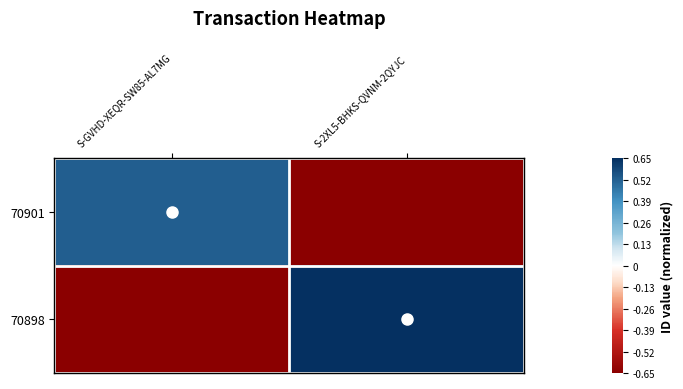

Reading left to right, list all the values displayed in this chart.

70901: S-GVHD-XEQR-SW85-AL7MG=0.5	S-2XL5-BHKS-QVNM-2QYJC=-0.7
70898: S-GVHD-XEQR-SW85-AL7MG=-0.7	S-2XL5-BHKS-QVNM-2QYJC=0.7